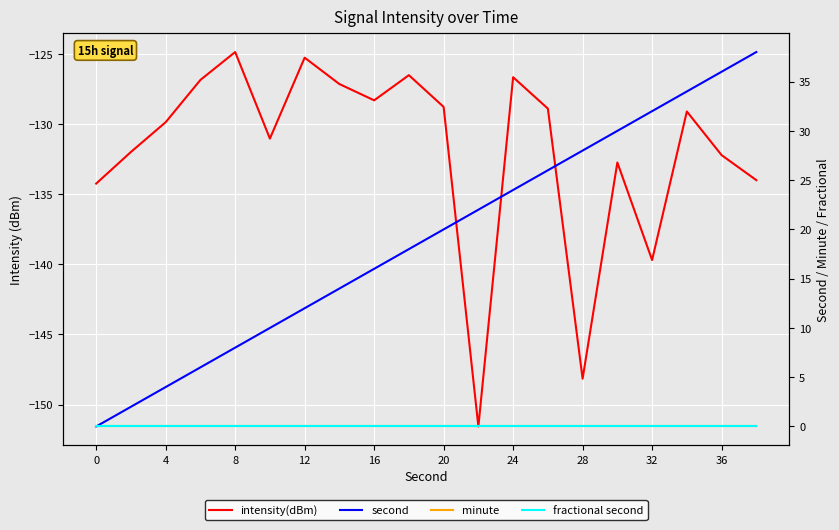

True or false: minute and second cross at least once.

False